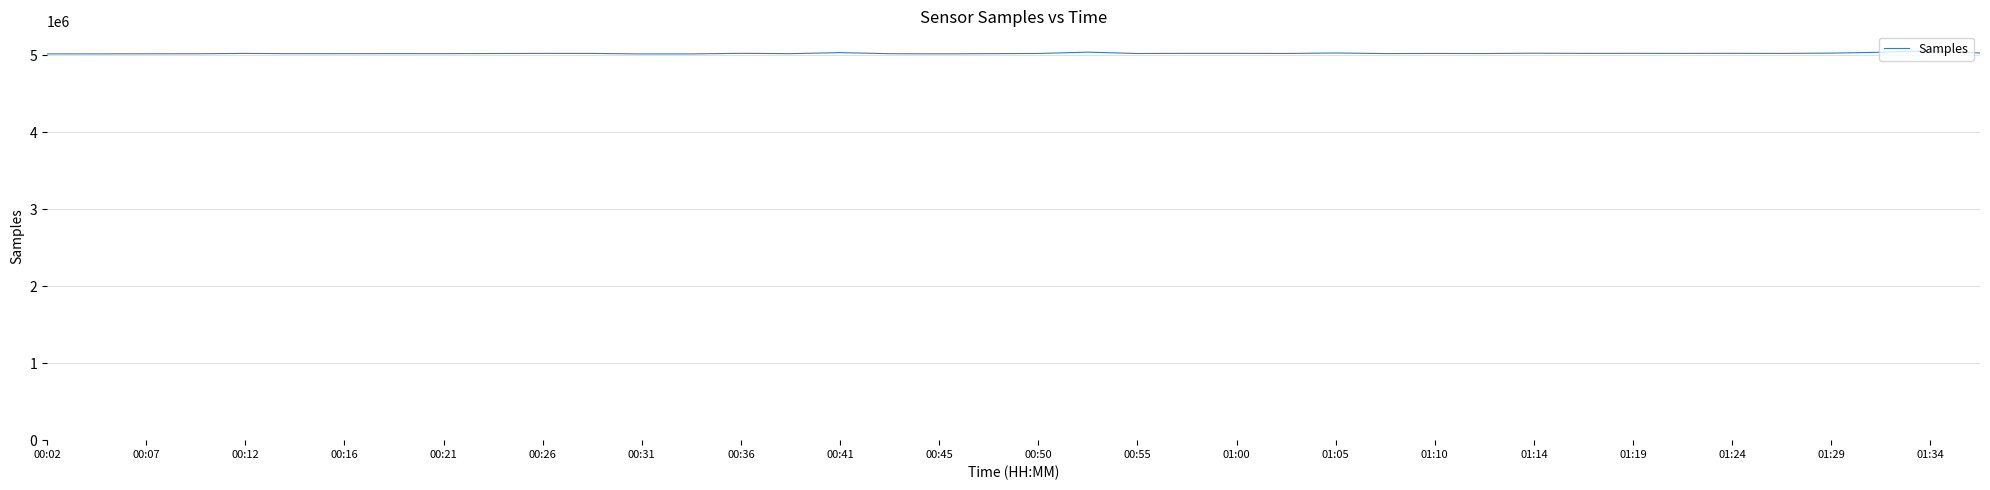

What is the greatest value displayed?

5060546